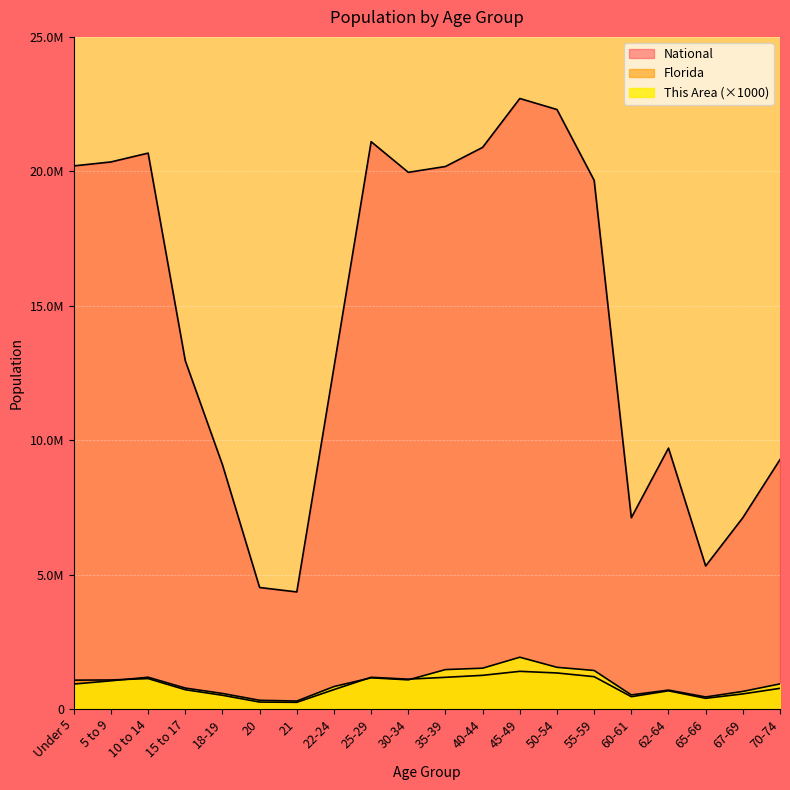

Which has a higher value, 40-44 or 70-74?

40-44